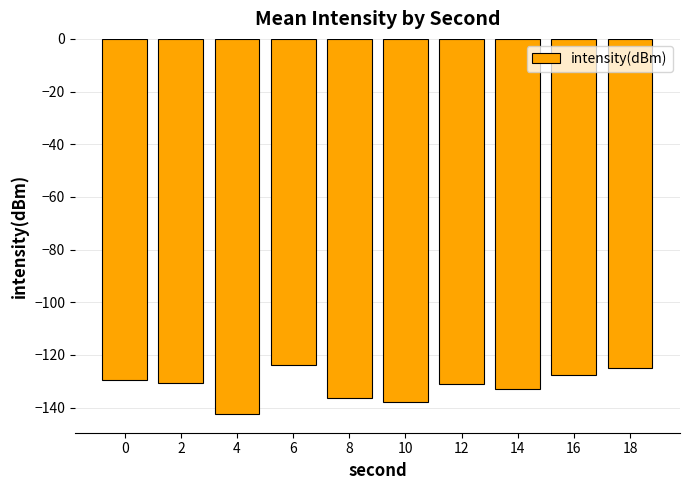

What is the value of the 8th bar from the left?

-132.8